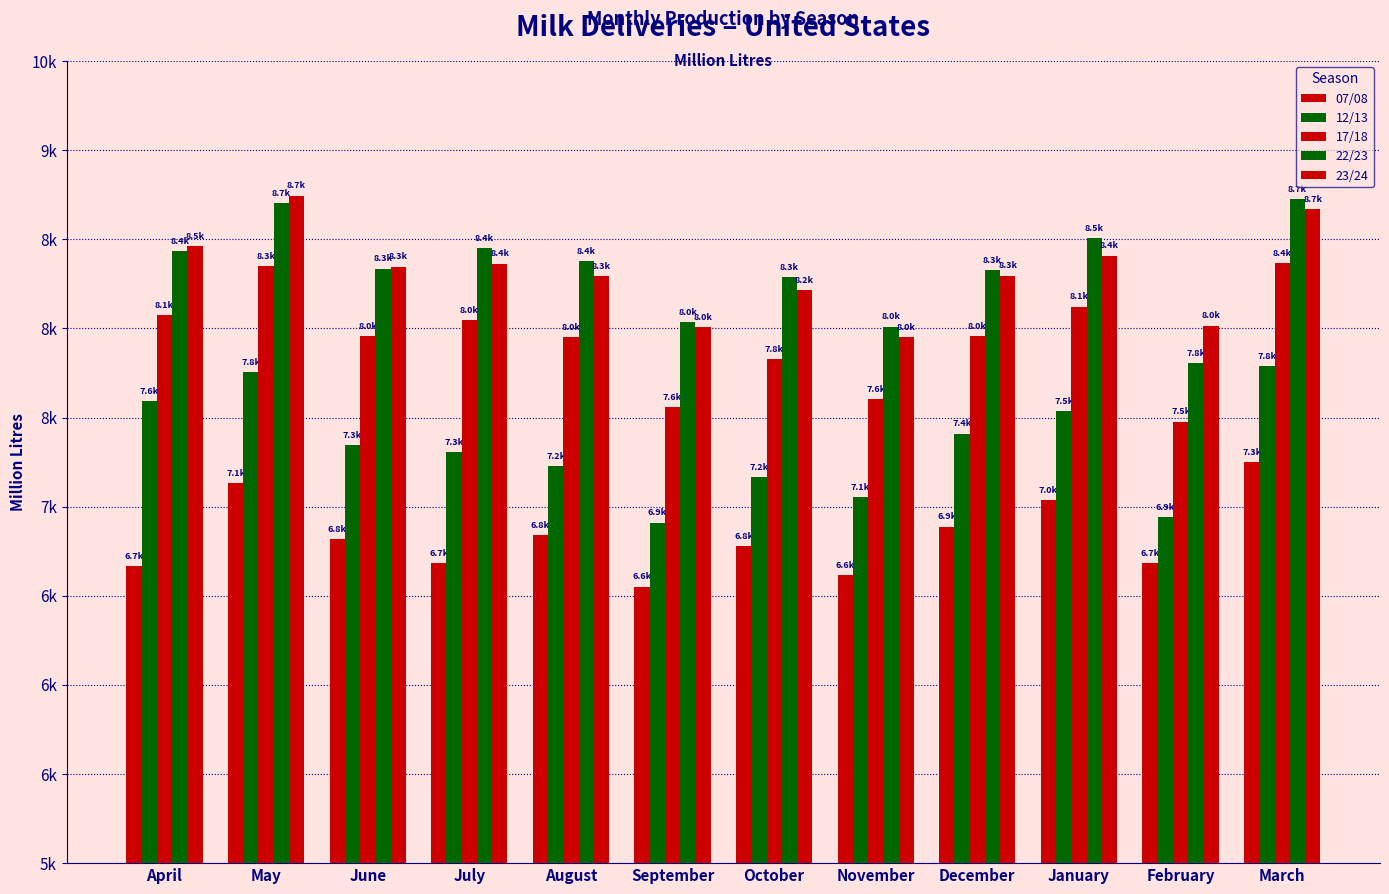

What is the difference between the 12/13 values at July and December?

104.0